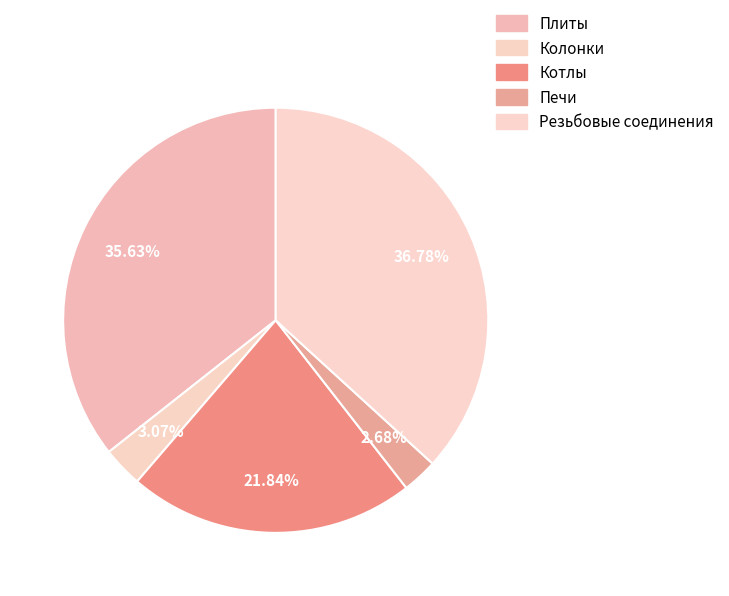

How many slices are in this pie chart?

5